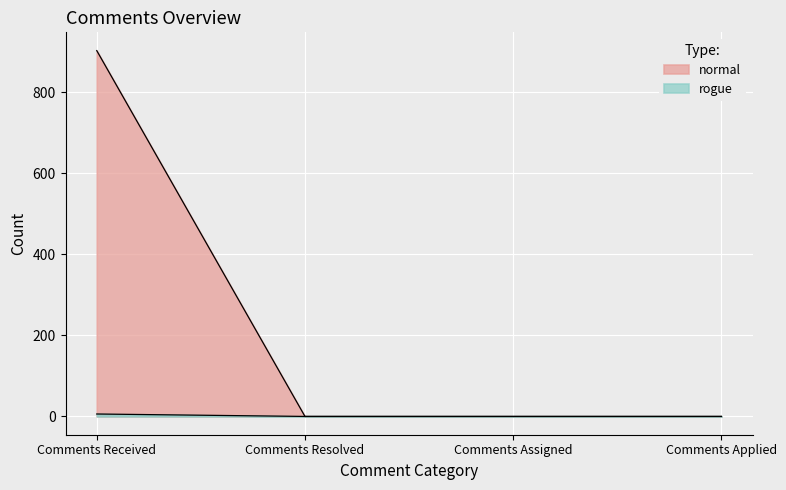

What are all the series names shown in the legend?

normal, rogue